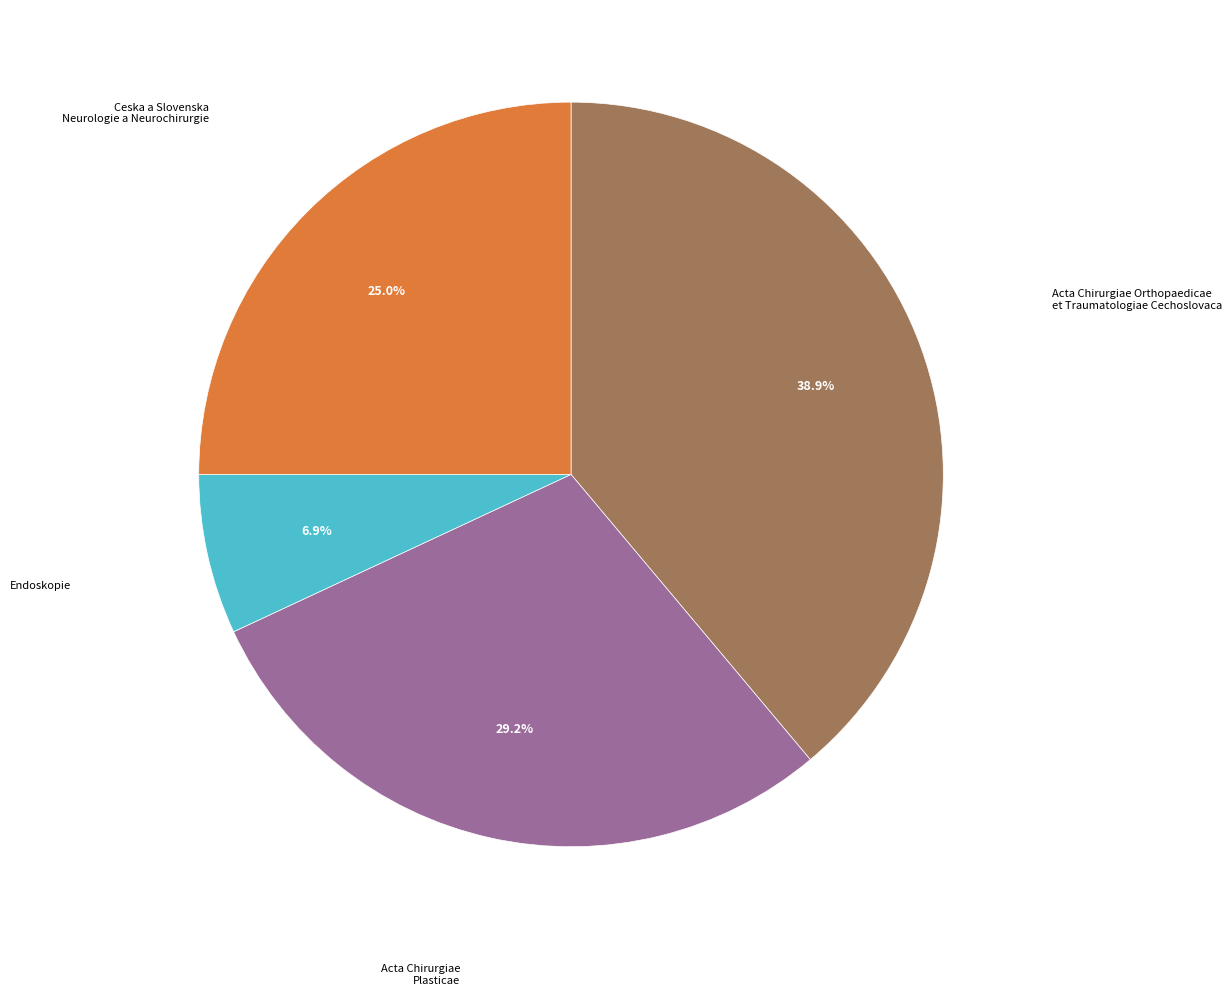

Is it true that Endoskopie is 7% of the pie?

True